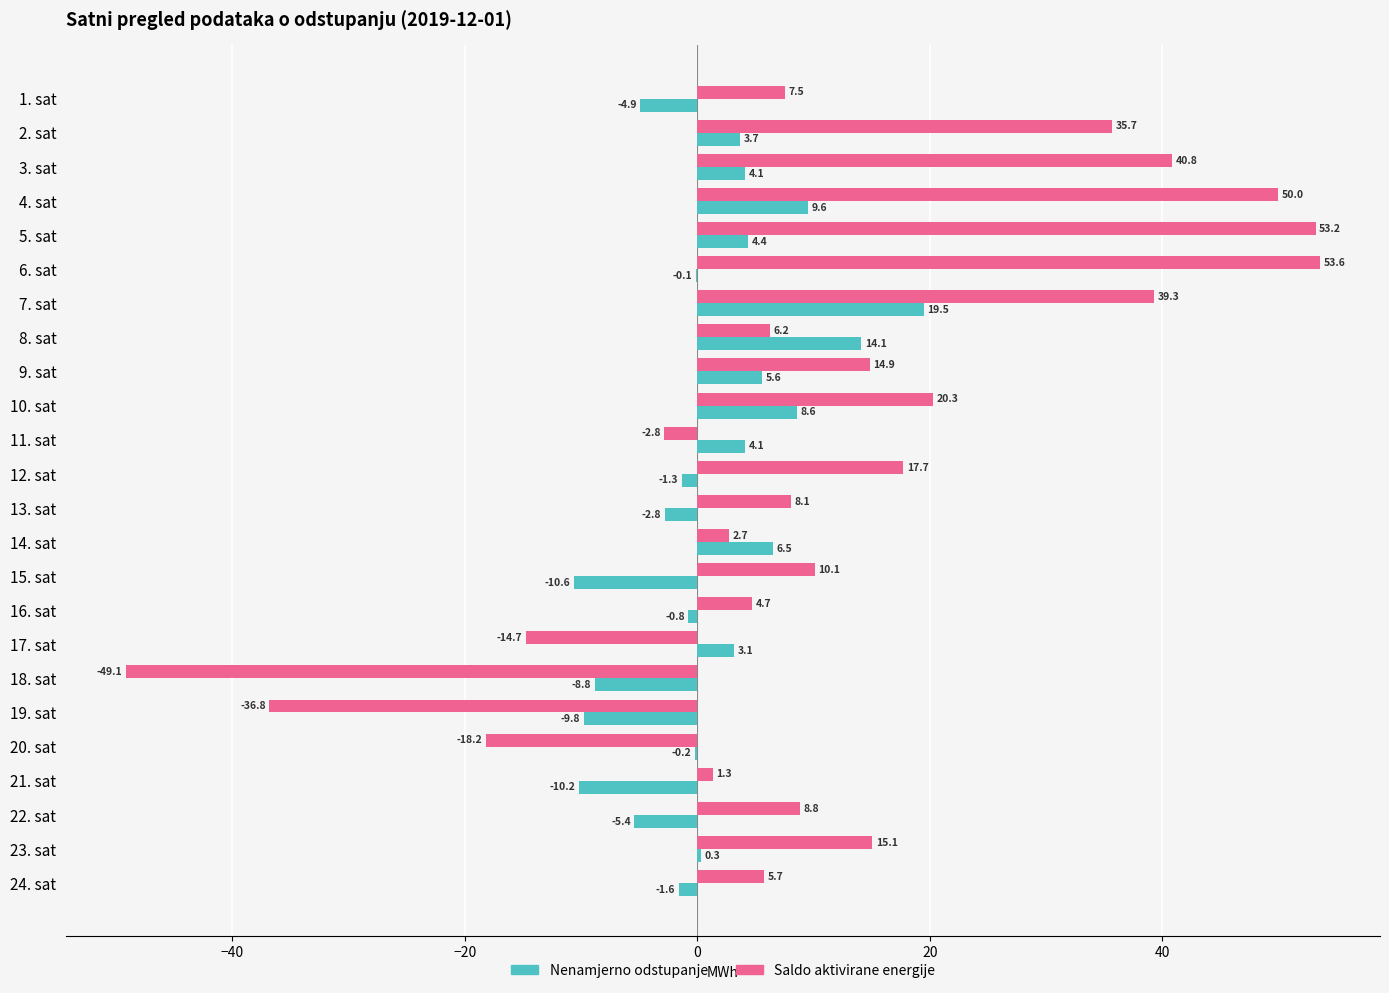

How many values in Saldo aktivirane energije are above zero?

19